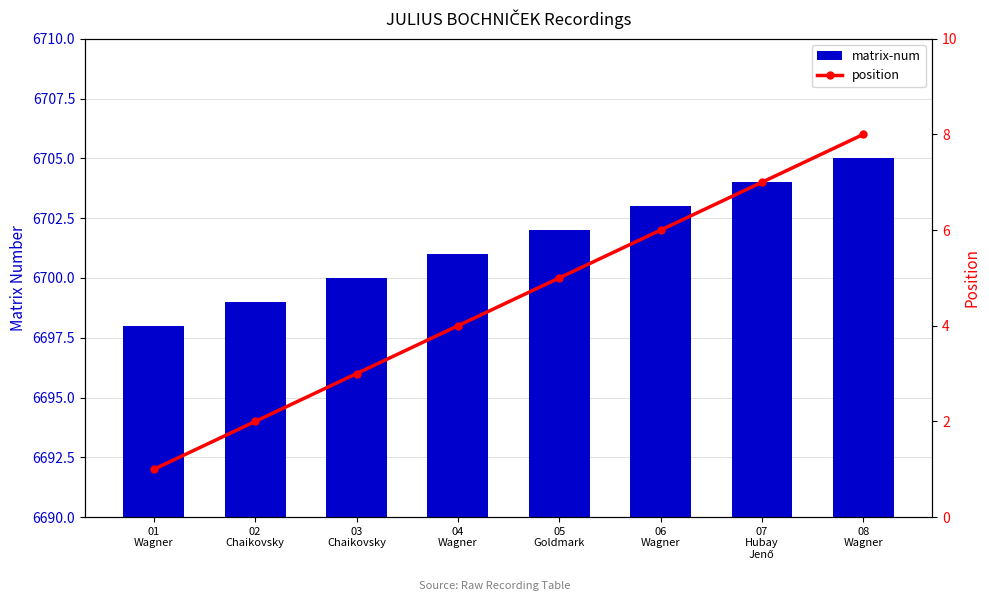

What position from the left is 04
Wagner?

4